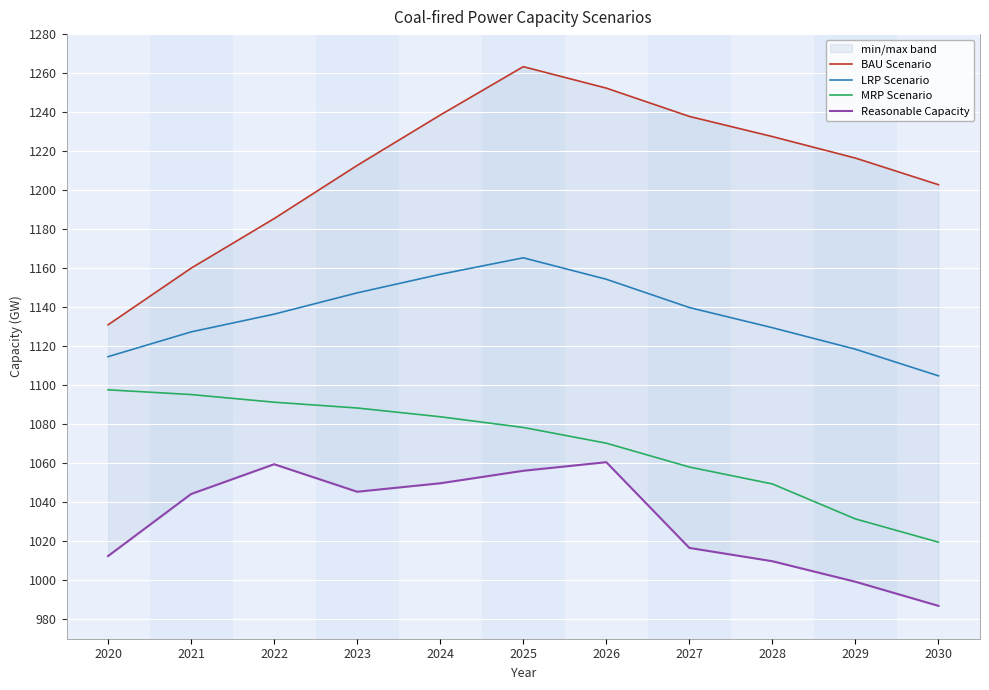

True or false: Reasonable Capacity and BAU Scenario cross at least once.

False